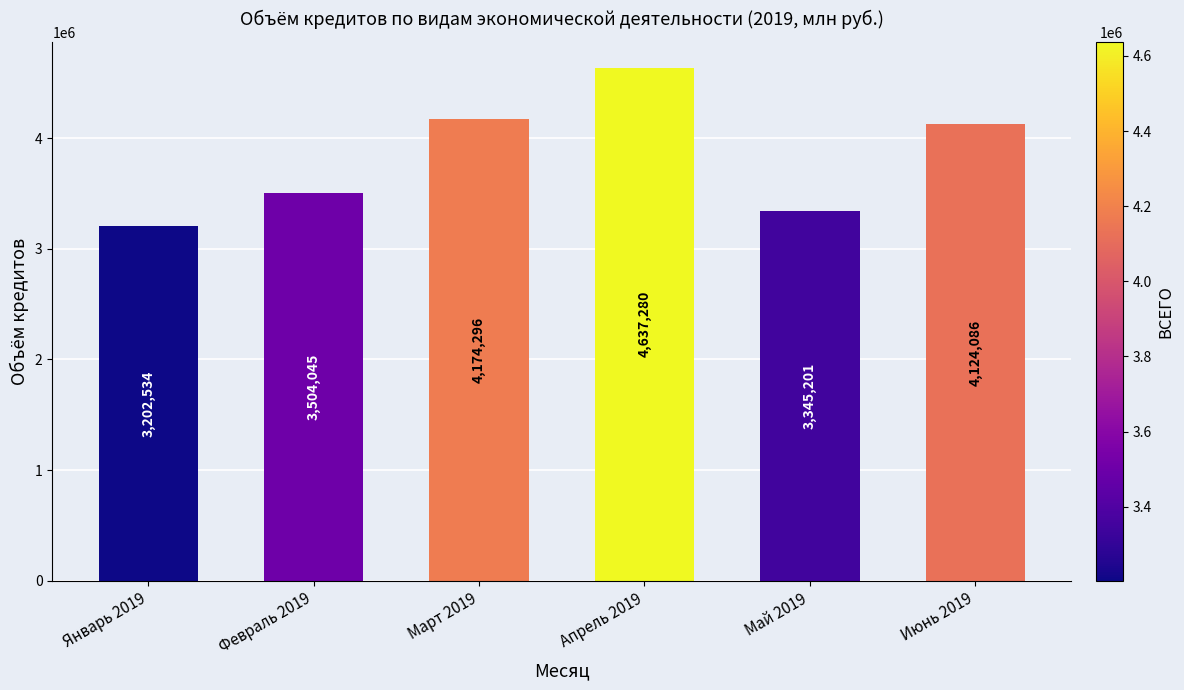

Rank the categories by value from highest to lowest.

Апрель 2019, Март 2019, Июнь 2019, Февраль 2019, Май 2019, Январь 2019